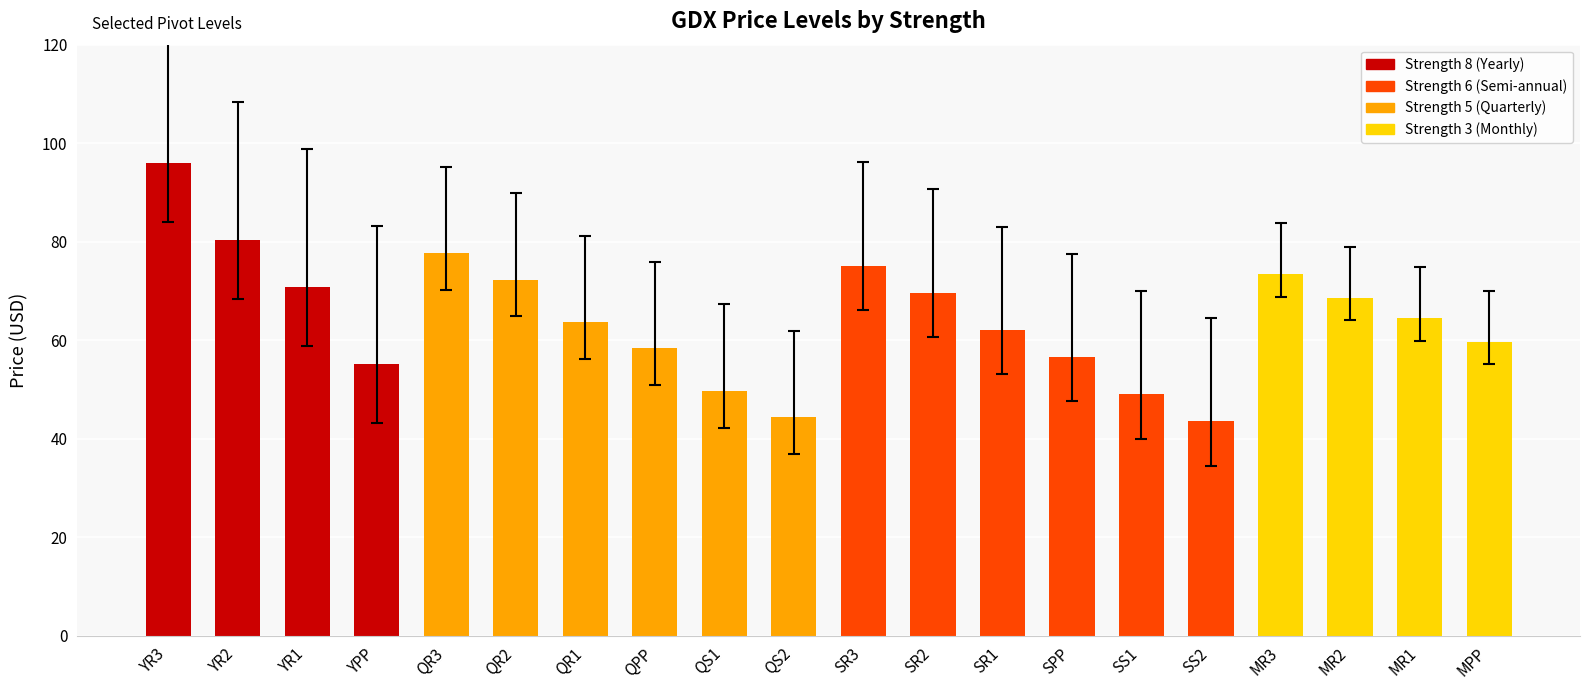

Which label corresponds to the largest value in the chart?

YR3